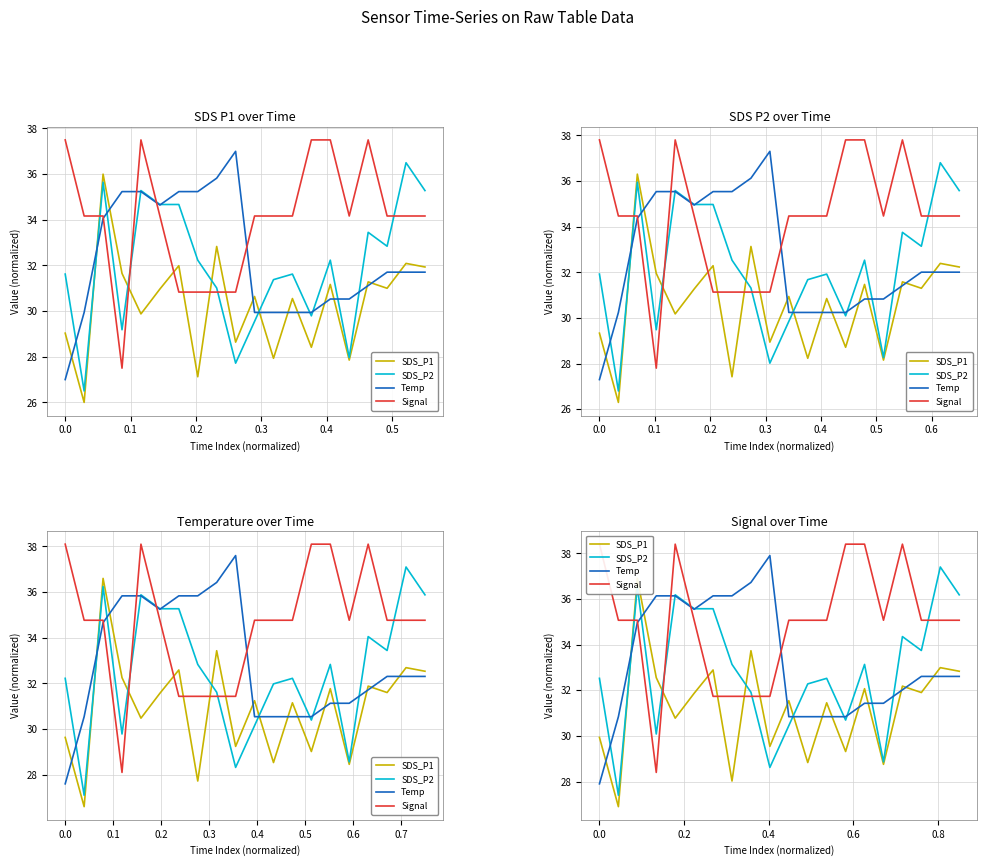

True or false: SDS_P2 has a value of 36.5 at 0.1.

True